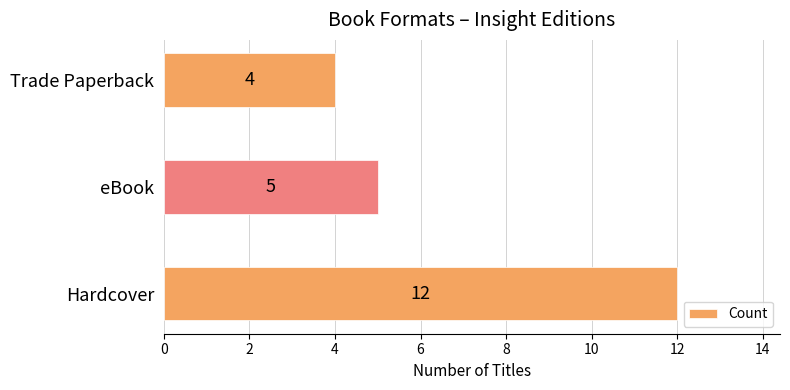

Approximately how many times larger is the value at Trade Paperback compared to Hardcover?

0.3